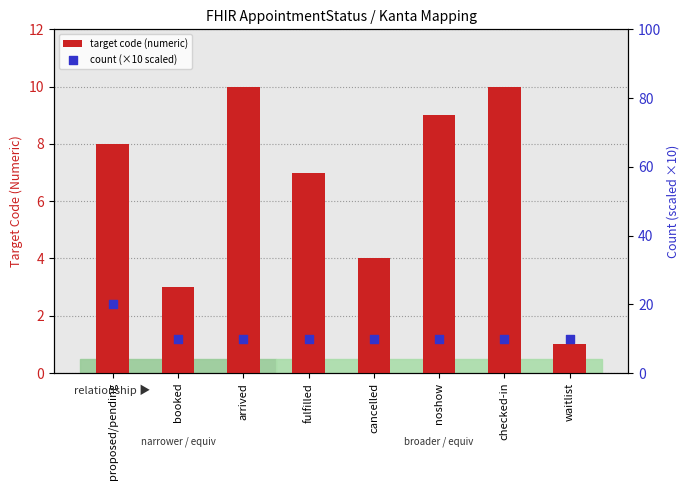

At which category is the sum across all series the highest?

proposed/pending